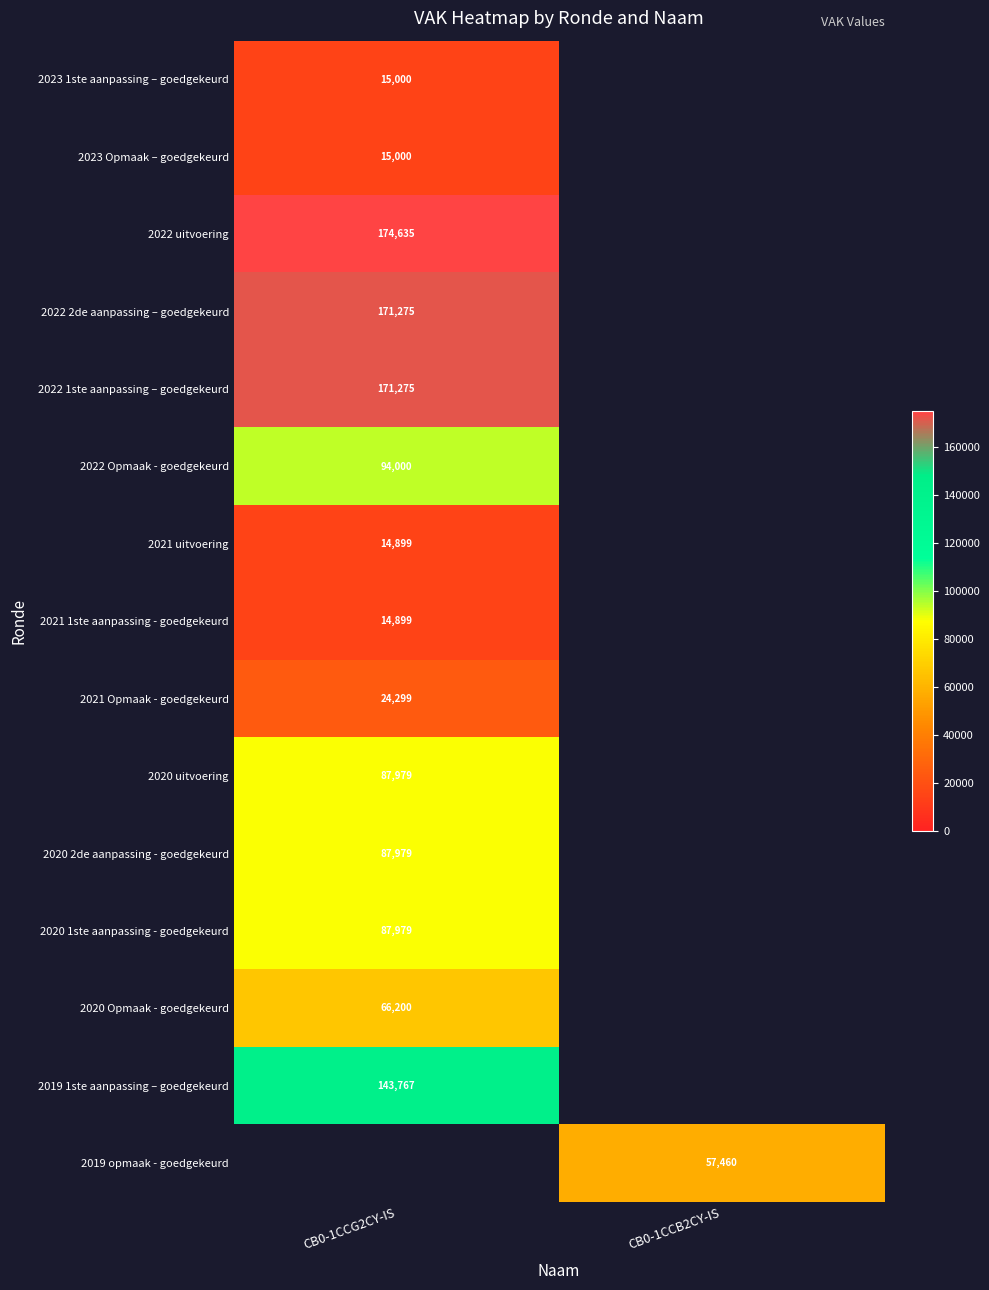

Is it true that 2021 1ste aanpassing - goedgekeurd equals 21597 at CB0-1CCG2CY-IS?

False